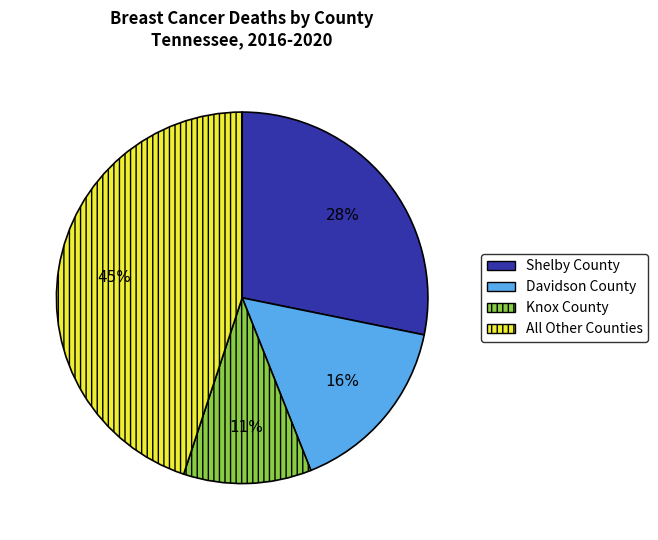

Do Davidson County and Knox County together represent more than half of the pie?

No